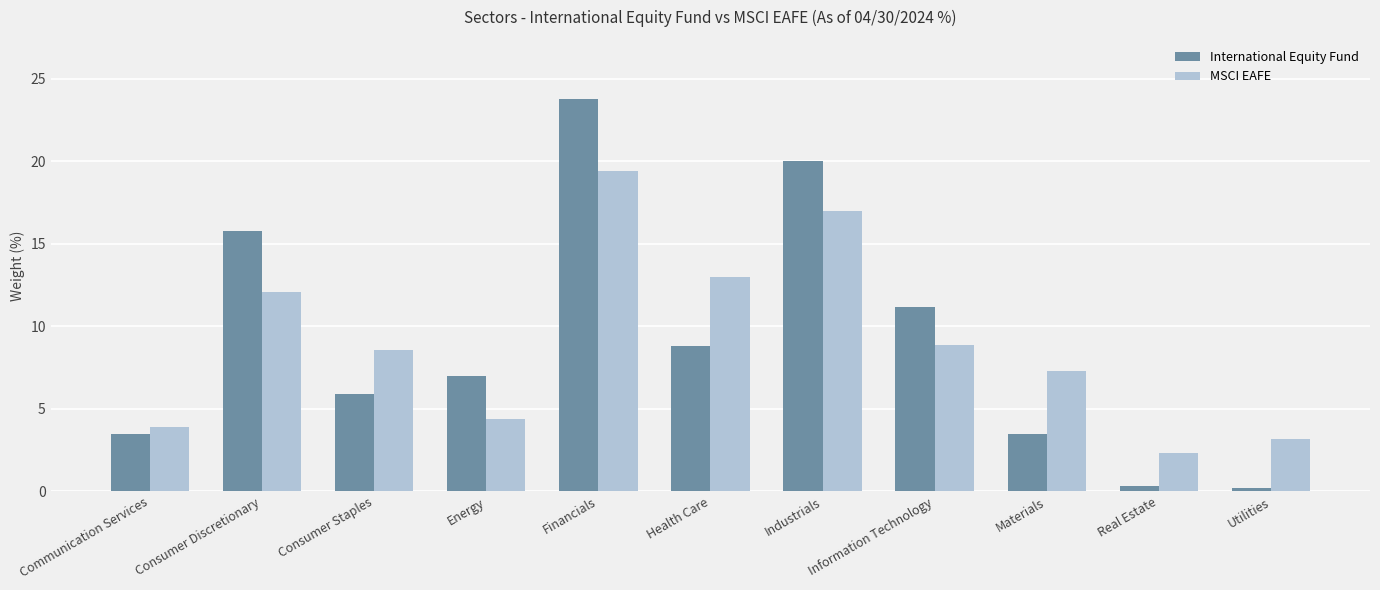

What is the average value of the International Equity Fund series?

9.1